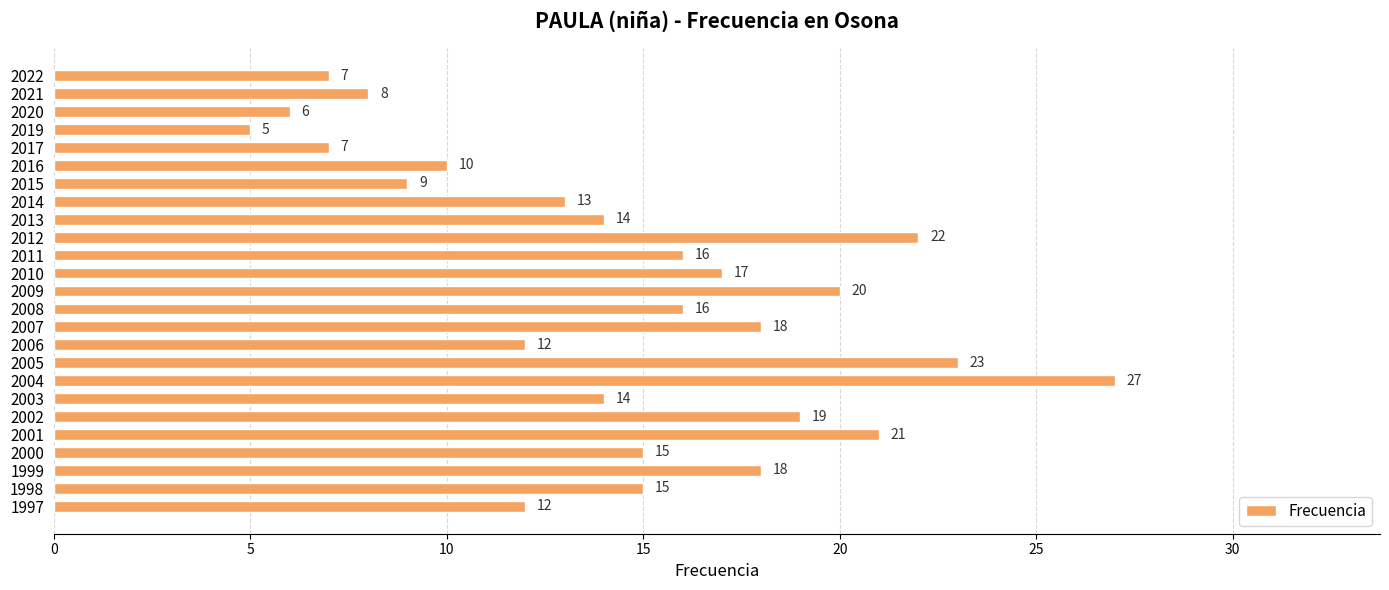

Which label corresponds to the largest value in the chart?

2004